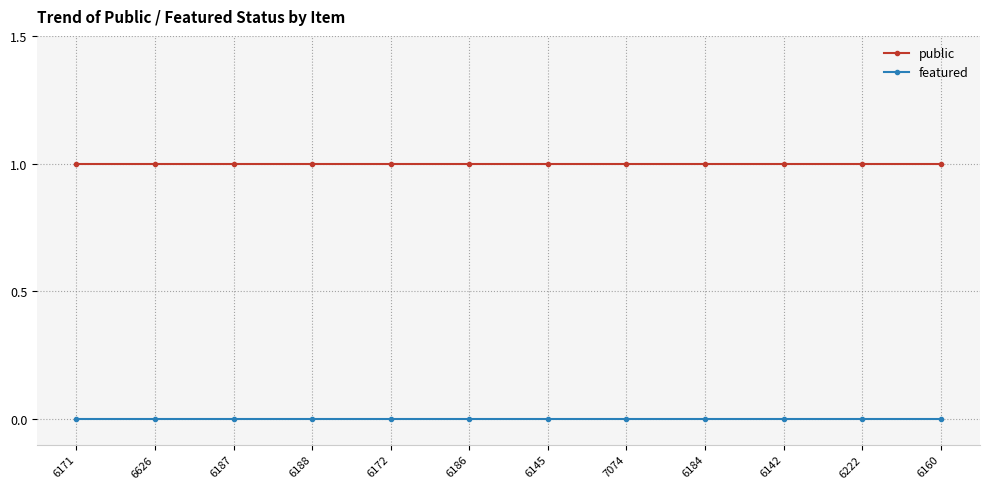

What is the sum of the public values at 7074 and 6188?

2